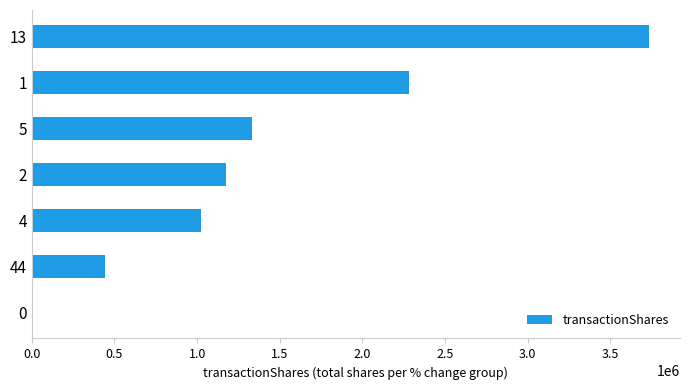

What is the sum of all values?

9999413